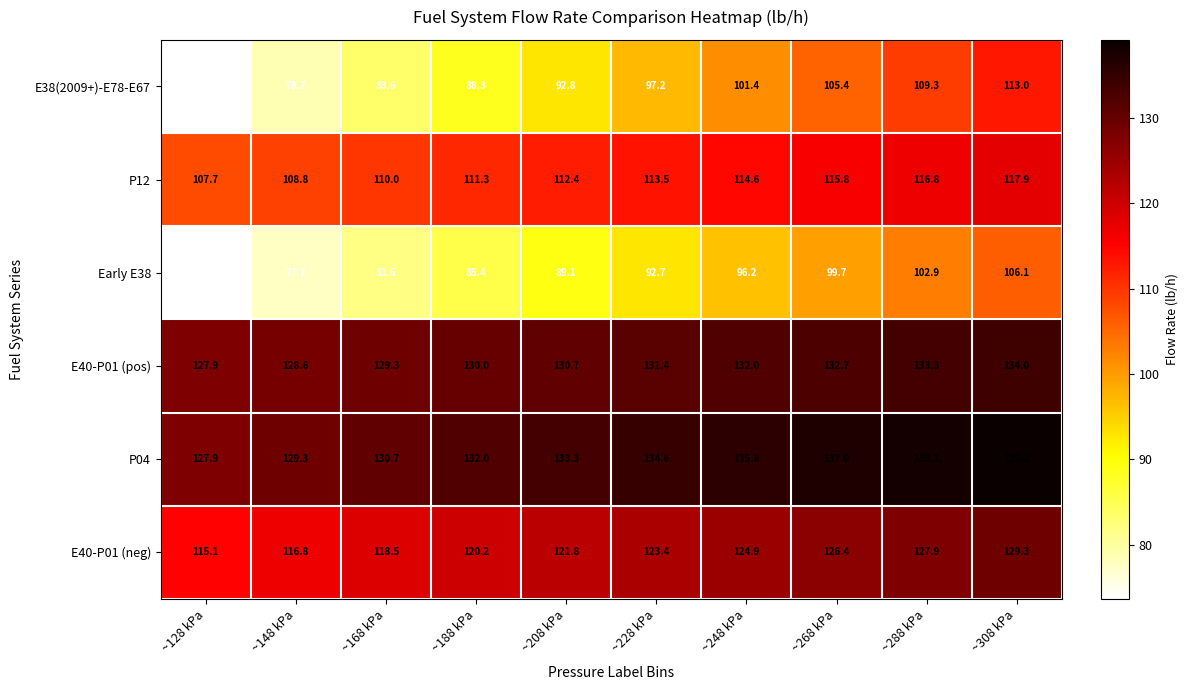

Where is E40-P01 (pos) nearest to the value 130?

~188 kPa